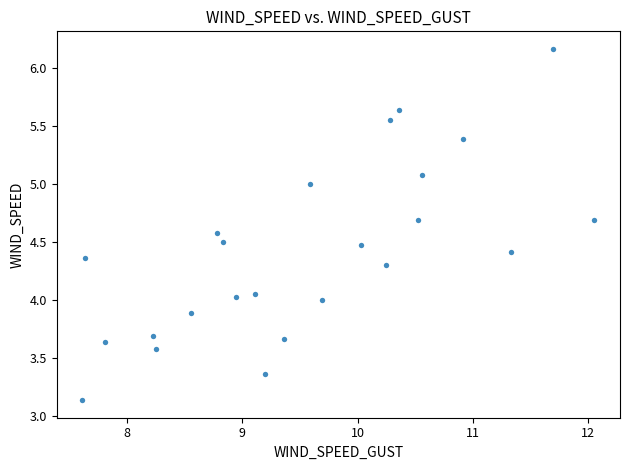

What is the range of Y values (max minus min)?

3.0